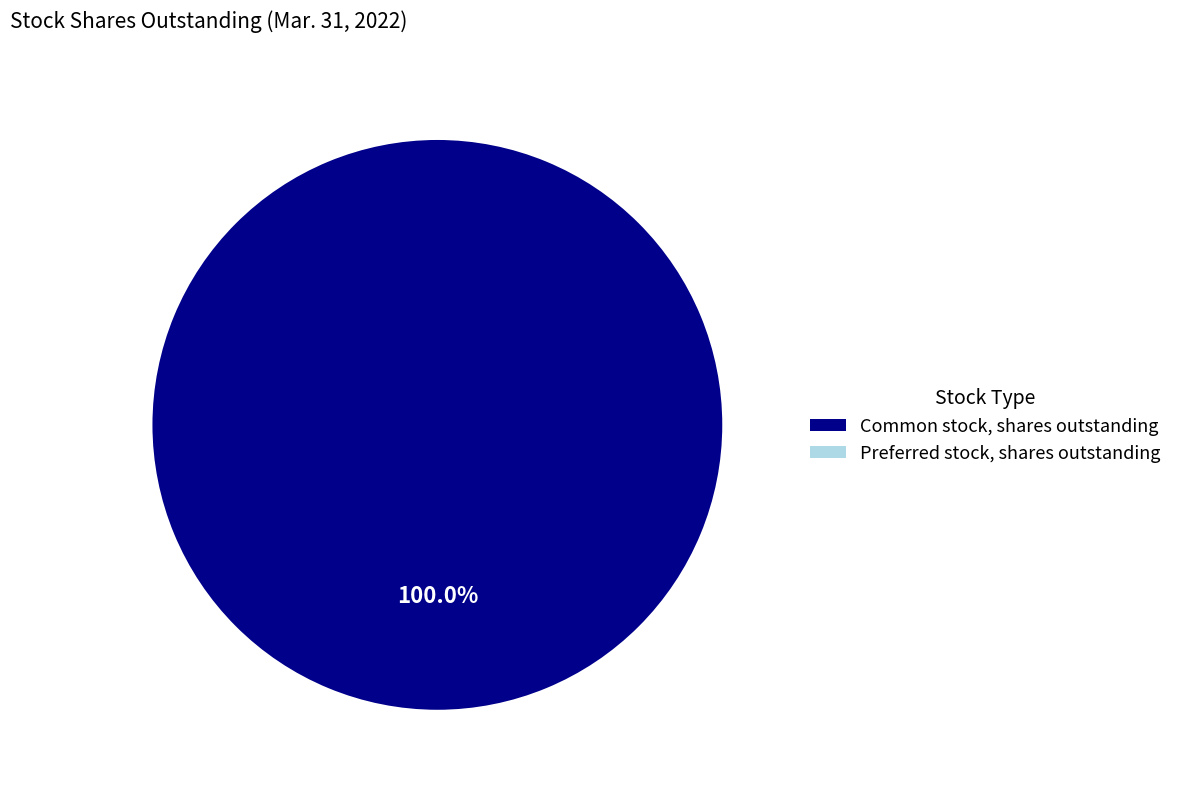

Is there any slice that represents more than half of the pie?

Yes